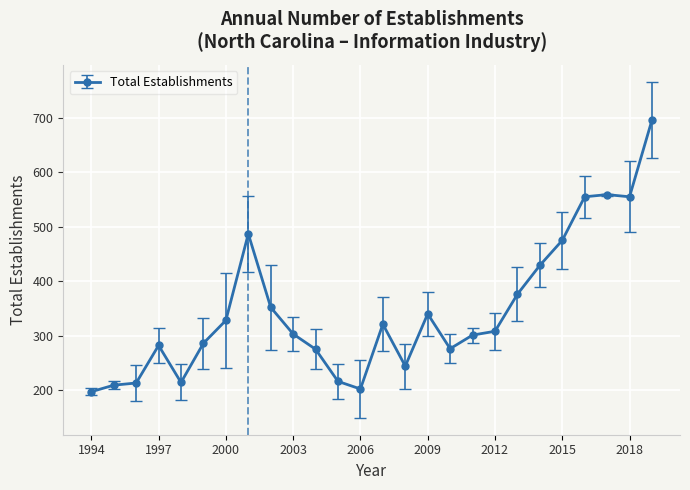

What is the average value?

346